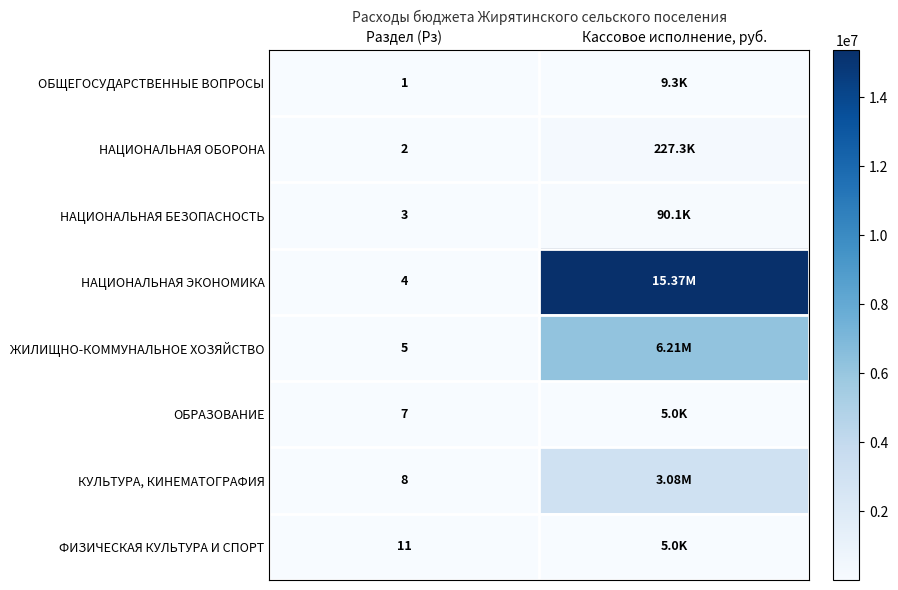

What value does the ФИЗИЧЕСКАЯ КУЛЬТУРА И СПОРТ series have at Кассовое исполнение, руб.?

5000.0